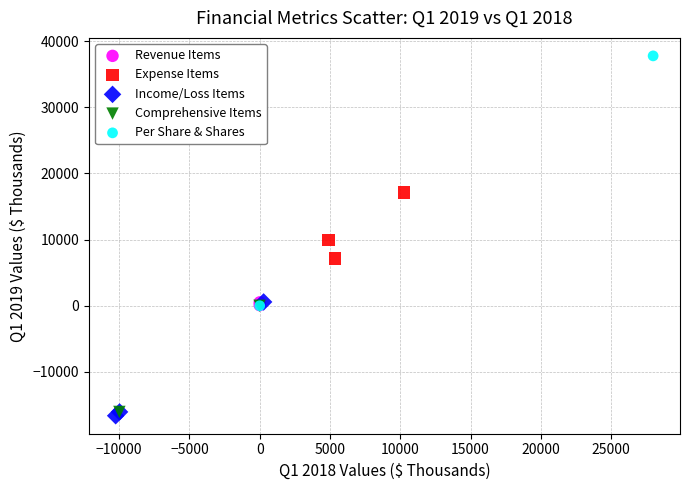

Which series has the widest spread of Y values?

Per Share & Shares